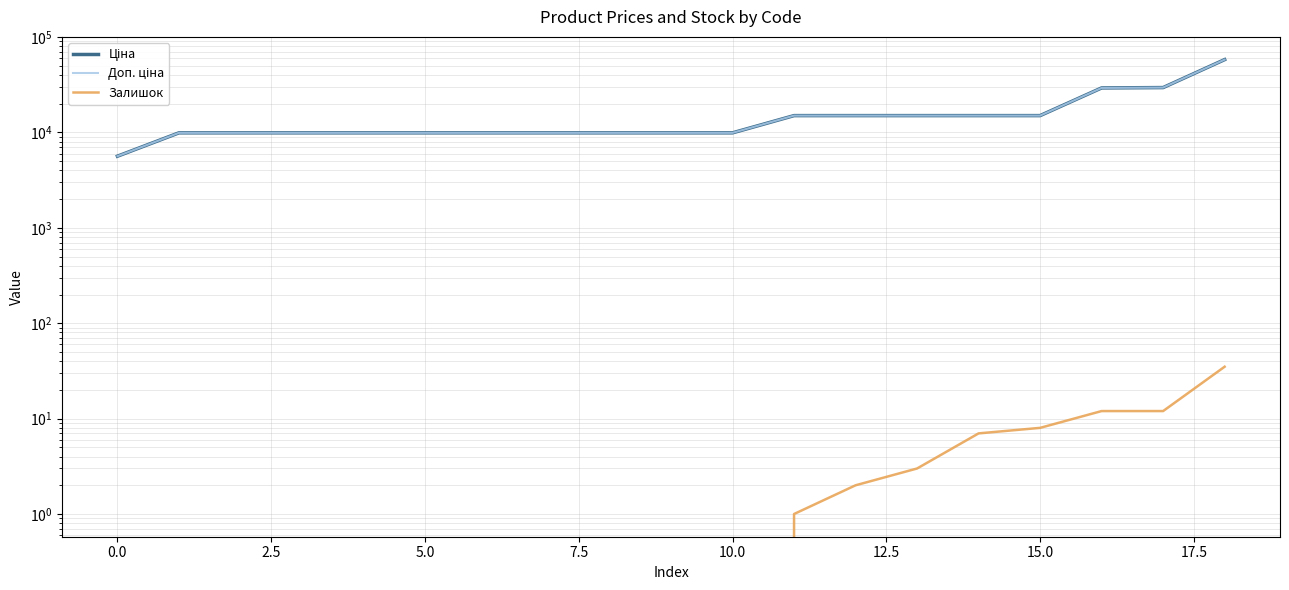

Which series has the largest total across all categories?

Ціна